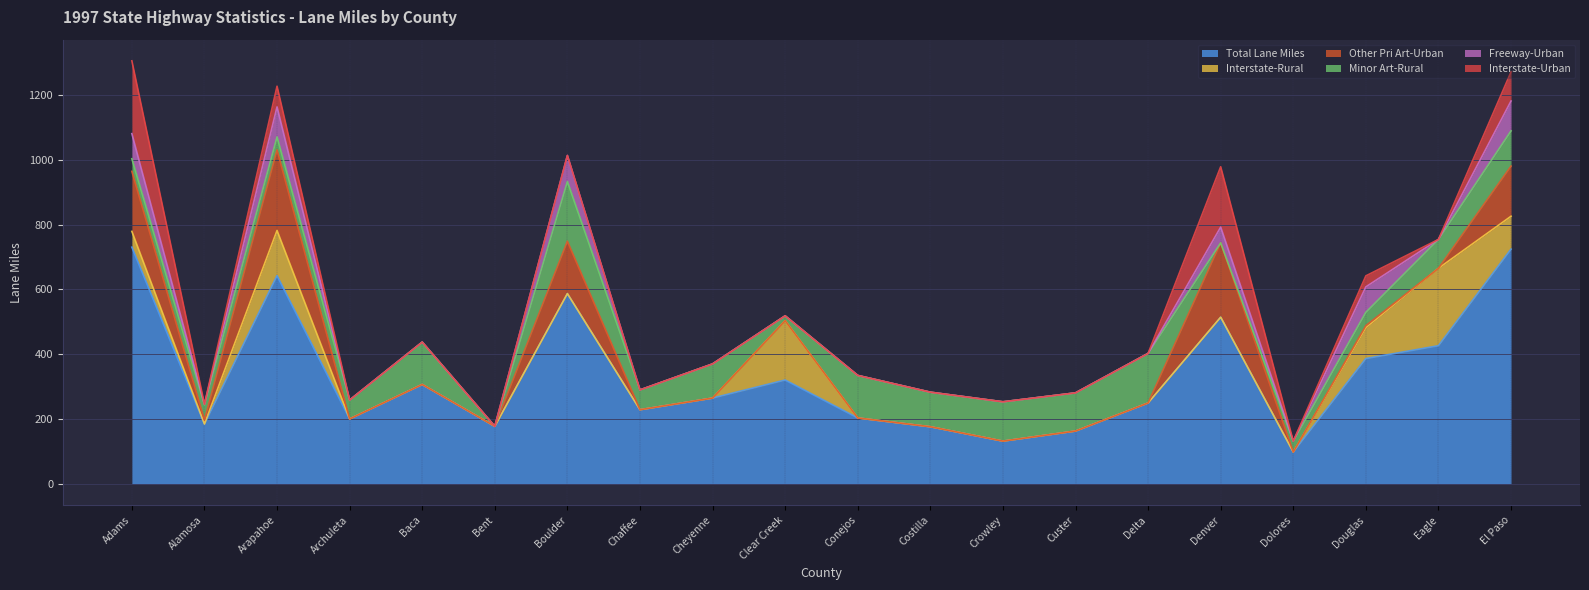

What is the average value of the Other Pri Art-Urban series?

49.9